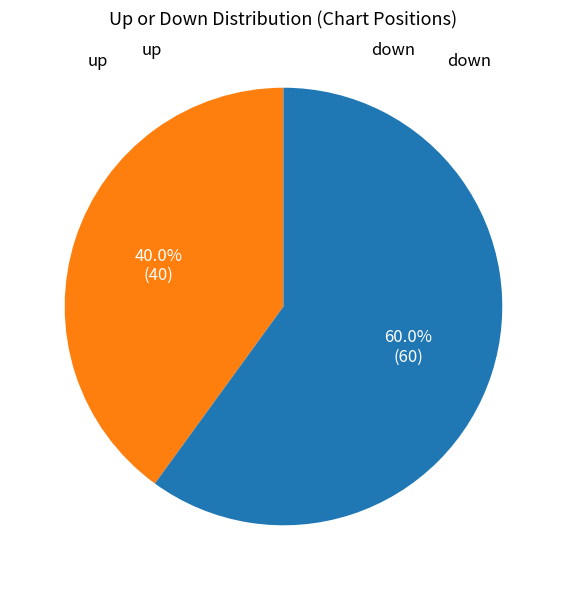

The up slice represents 27% of the pie. True or false?

False